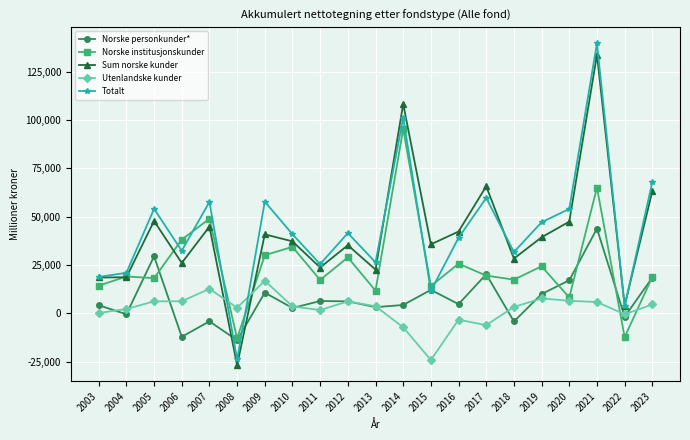

What is the sum of all Sum norske kunder values?

857949